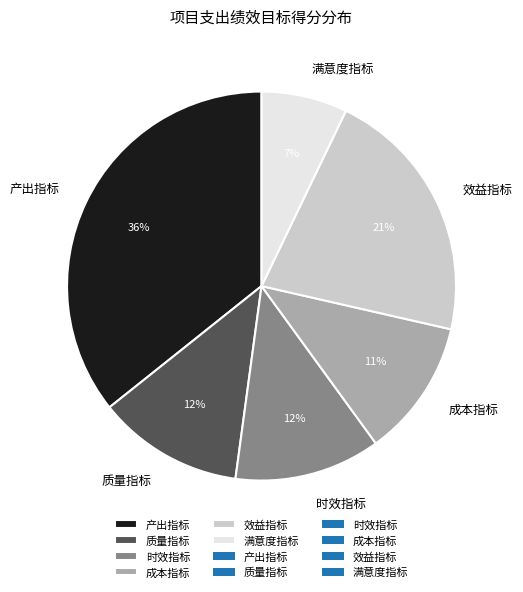

Do 时效指标 and 满意度指标 together represent more than half of the pie?

No